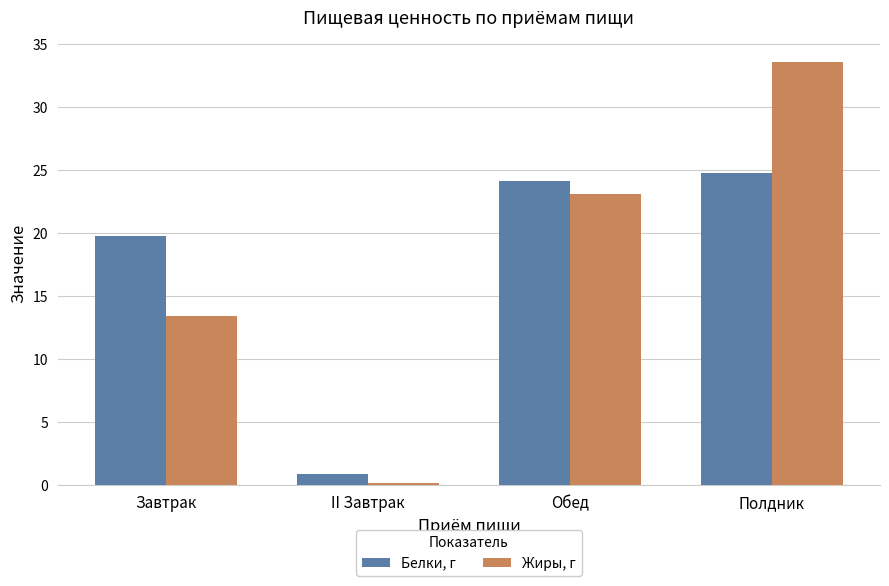

Rank the categories by Белки, г value from lowest to highest.

II Завтрак, Завтрак, Обед, Полдник